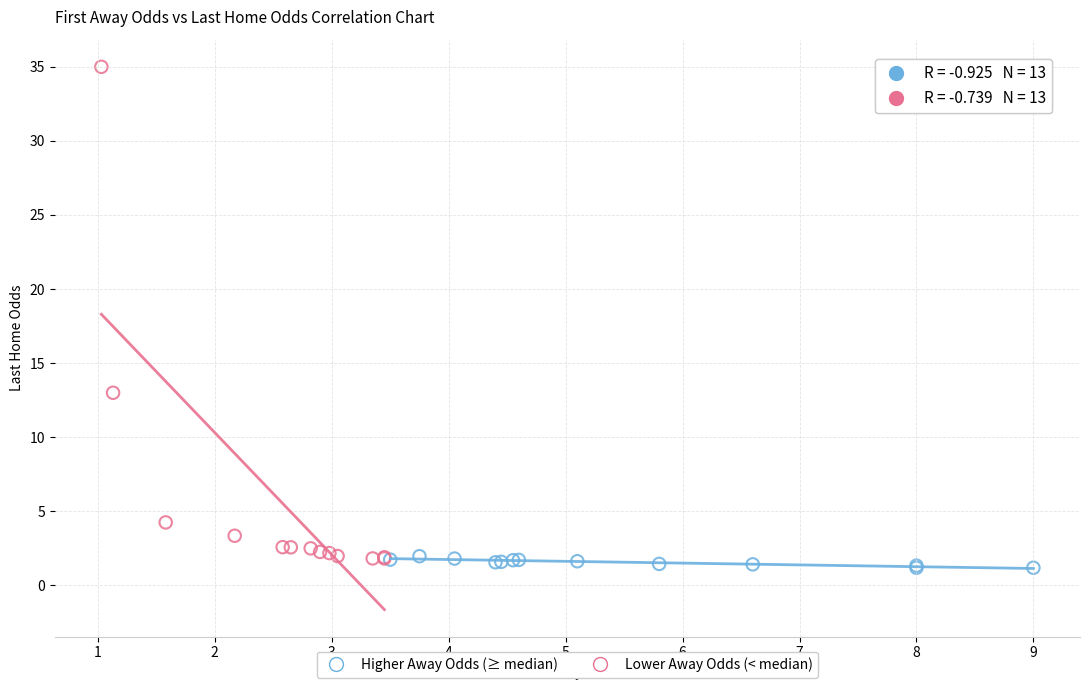

Which series contains the highest Y value?

Lower Away Odds (< median)